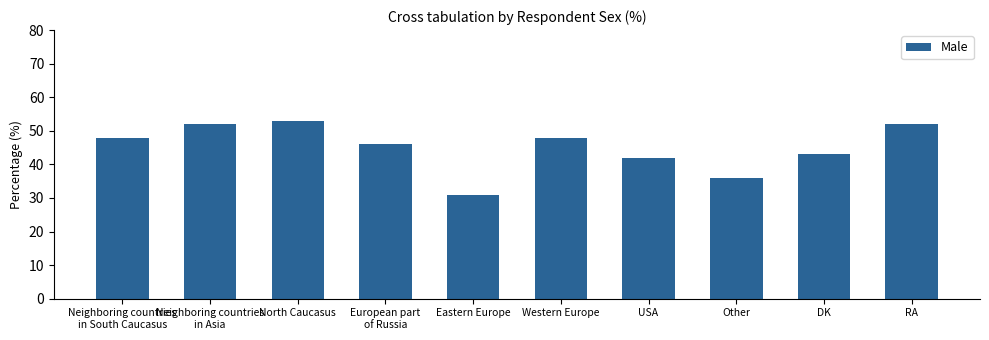

The value at USA is 27. True or false?

False